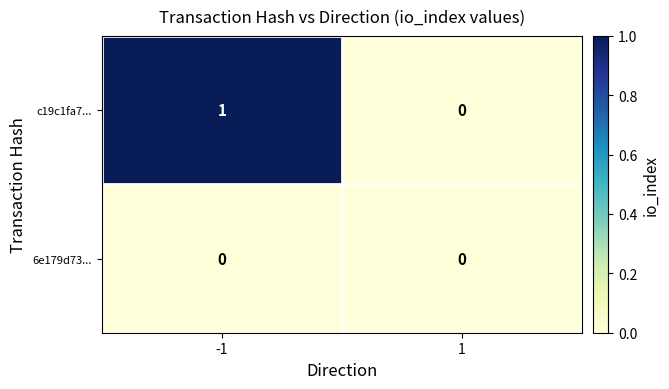

Which series has the largest range (max minus min)?

c19c1fa7...